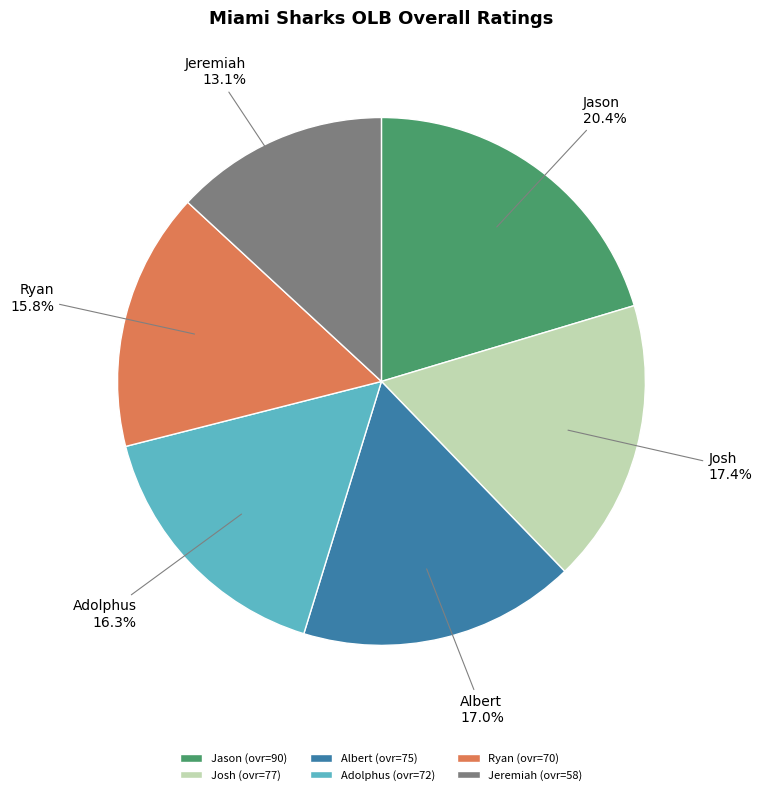

The Josh slice represents 24% of the pie. True or false?

False